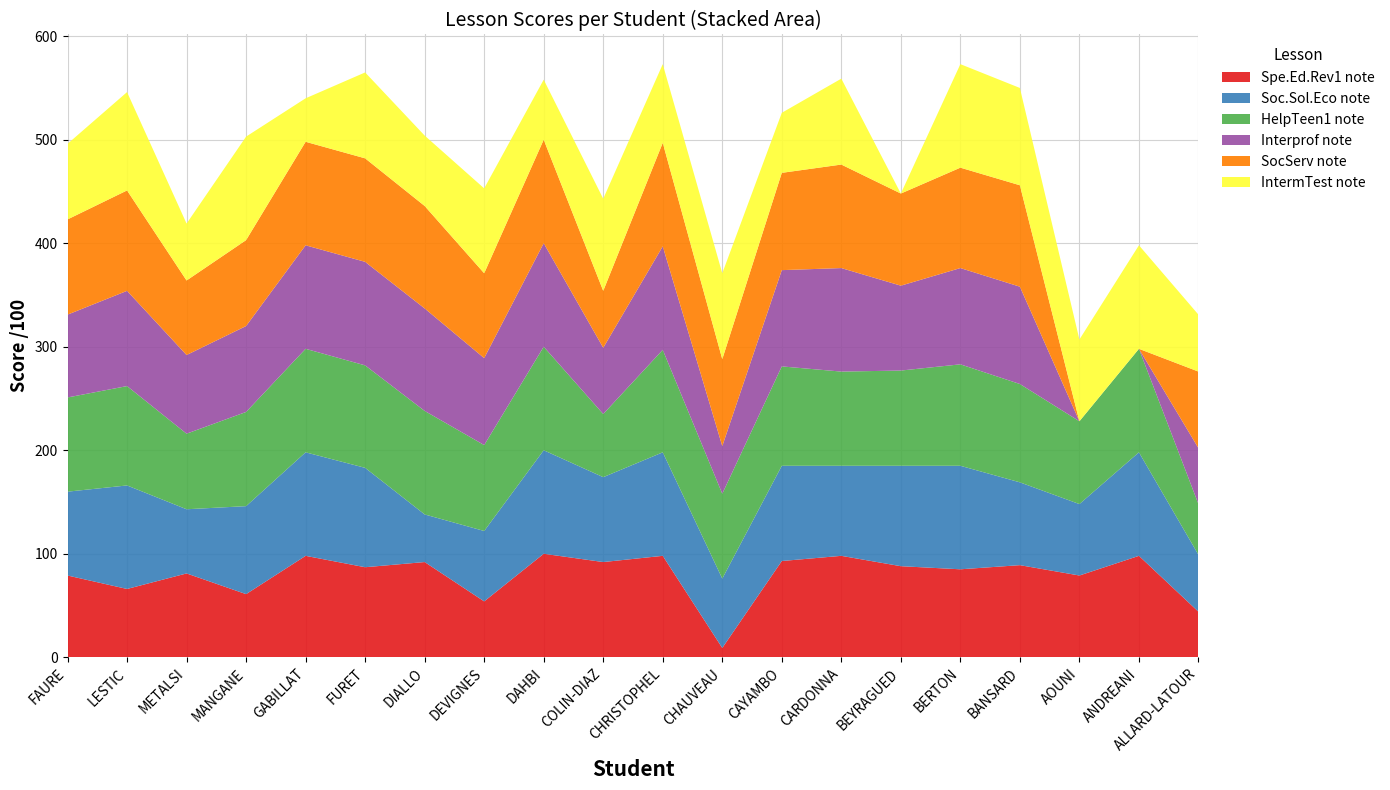

Reading right to left, extract all data points from this chart.

Spe.Ed.Rev1 note: 44	98	79	89	85	88	98	93	9	98	92	100	54	92	87	98	61	81	66	79
Soc.Sol.Eco note: 55	100	69	80	100	97	87	92	67	100	82	100	68	46	96	100	85	62	100	81
HelpTeen1 note: 49	100	80	95	98	92	91	96	82	99	61	100	83	100	99	100	91	73	96	91
Interprof note: 54	0	0	94	93	82	100	93	46	100	64	100	84	99	100	100	83	76	92	80
SocServ note: 74	0	0	98	97	89	100	94	84	100	55	100	82	99	100	100	83	72	97	92
IntermTest note: 55	100	79	94	100	0	83	58	83	76	89	58	82	68	83	42	100	55	95	73